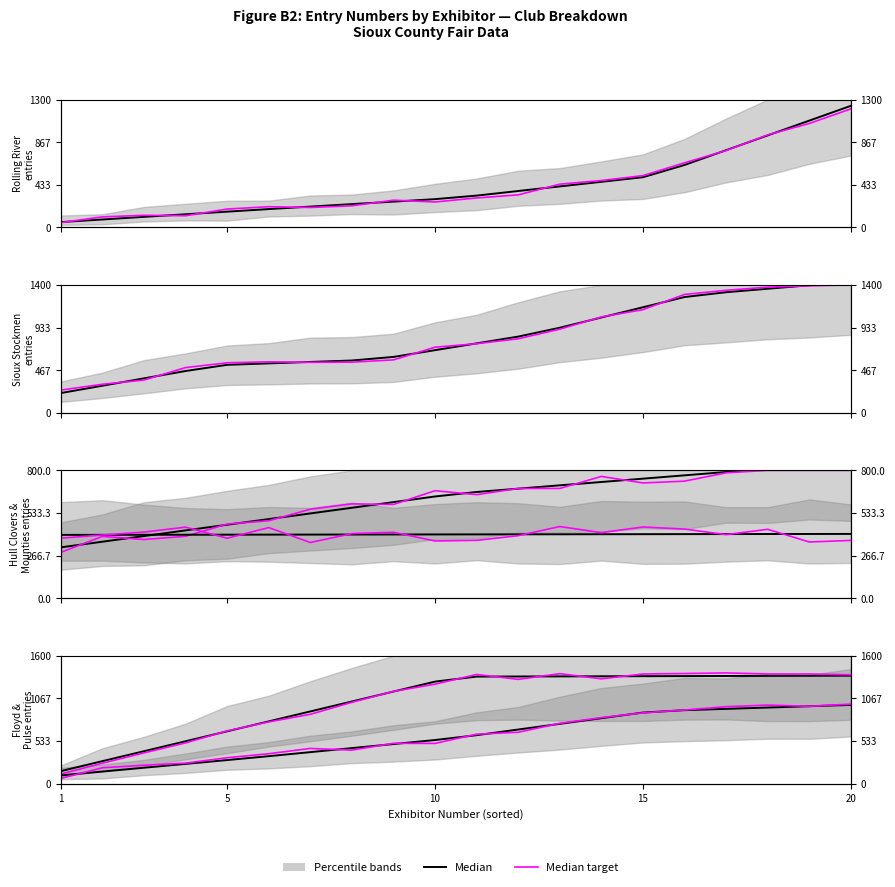

Which category has the lowest value in the Median target series?

1